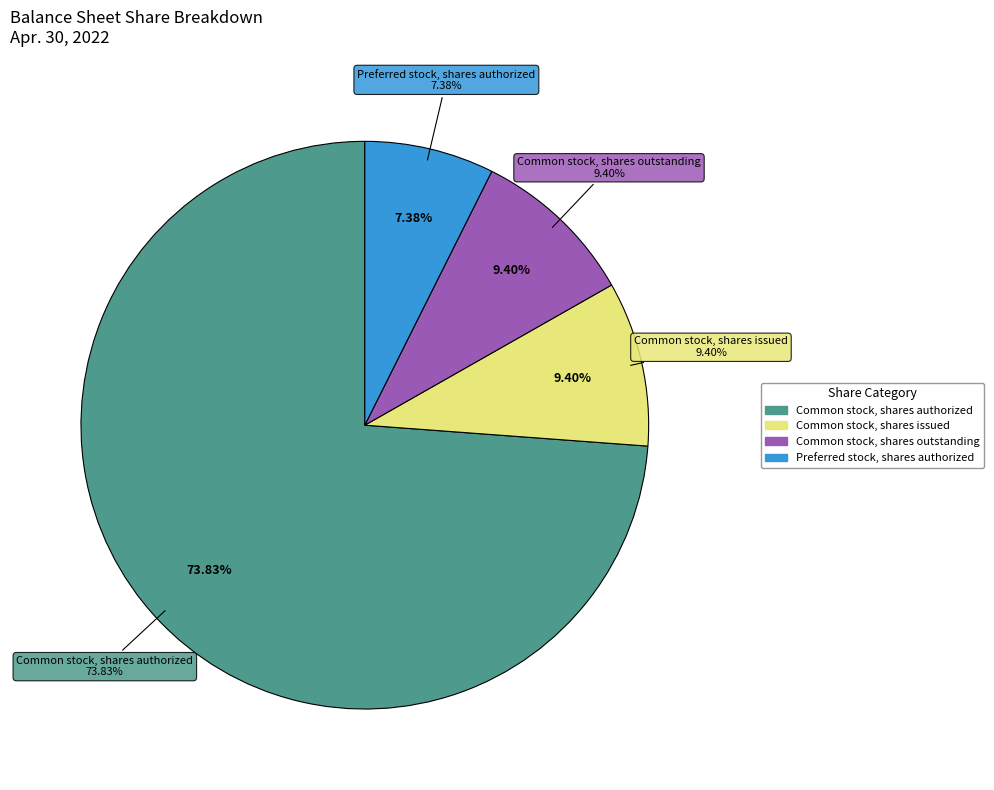

Which has a higher value, Preferred stock, shares issued or Common stock, shares authorized?

Common stock, shares authorized